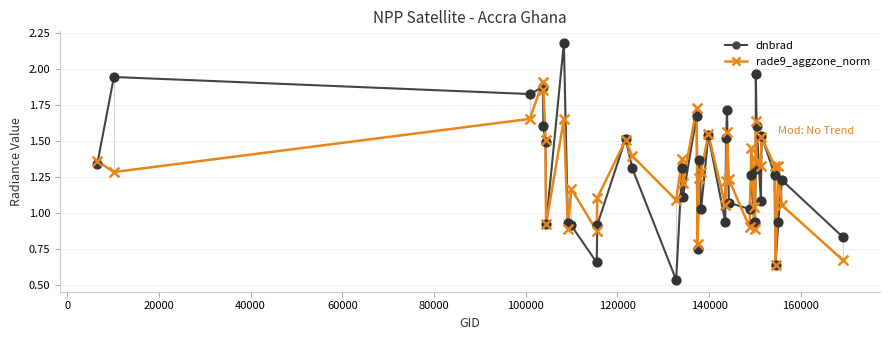

Rank the series by their maximum value, from lowest to highest.

rade9_aggzone_norm, dnbrad